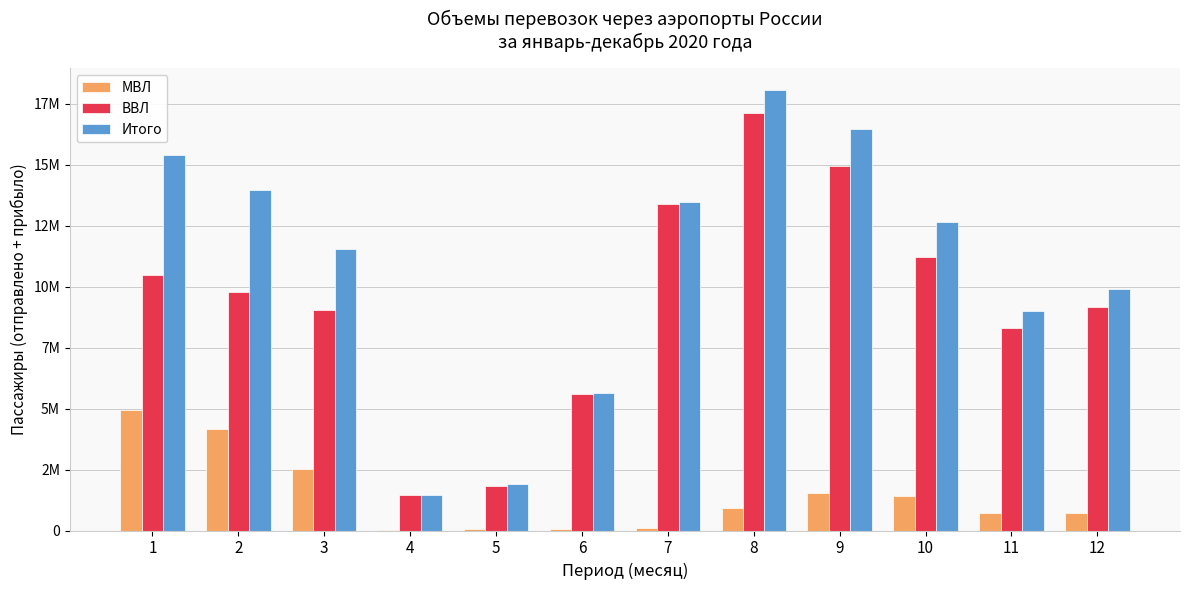

Does the chart contain stacked bars?

No